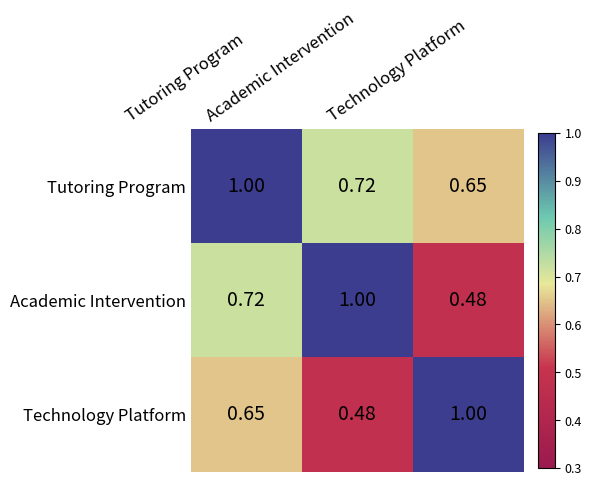

How many categories are shown in the chart?

3